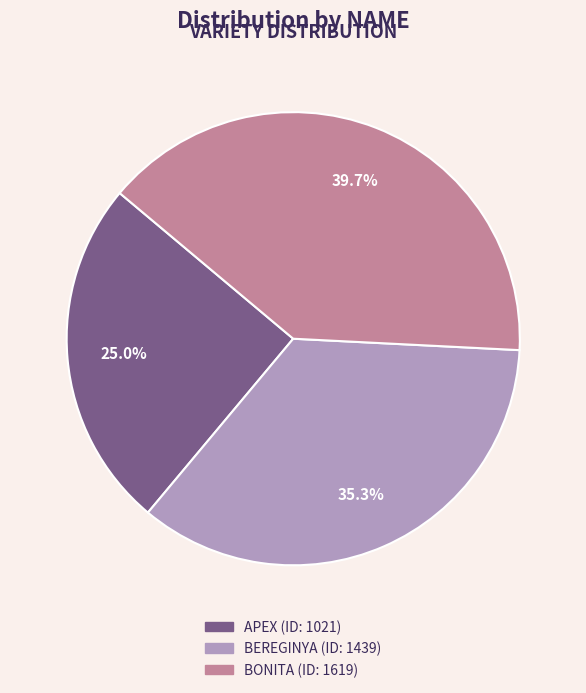

Which slice is the smallest?

APEX